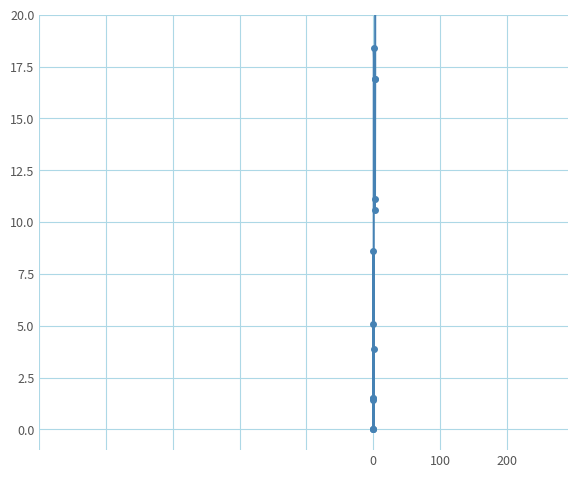

The value at 15 is 14.0. True or false?

False